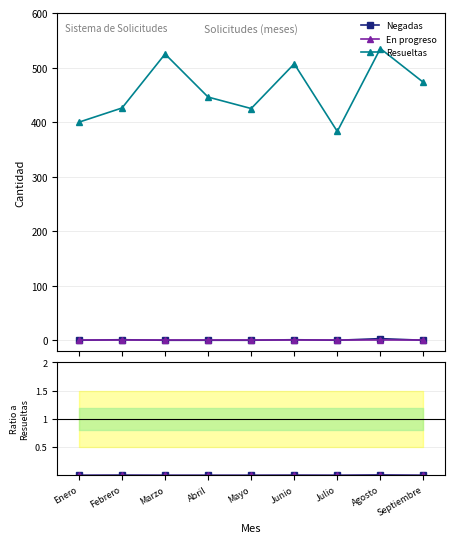

How many data points does each series have?

9